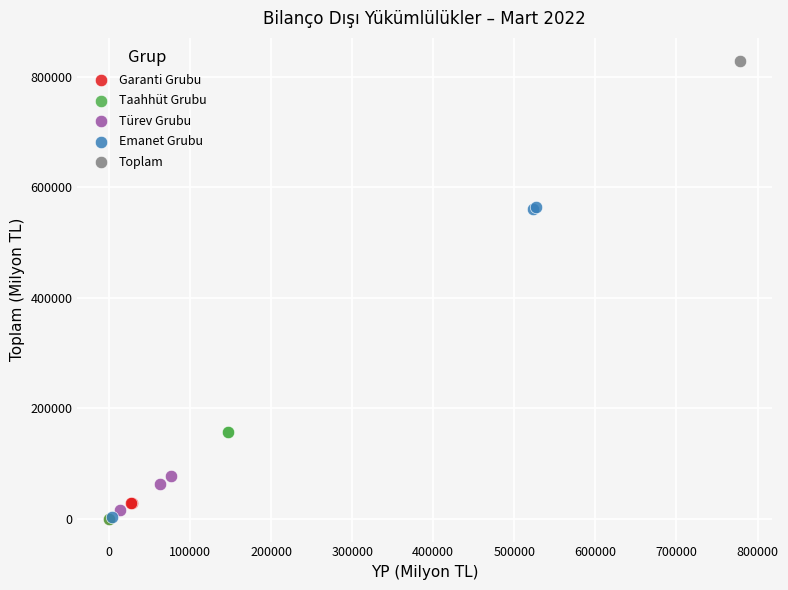

What are all the series names shown in the legend?

Garanti Grubu, Taahhüt Grubu, Türev Grubu, Emanet Grubu, Toplam